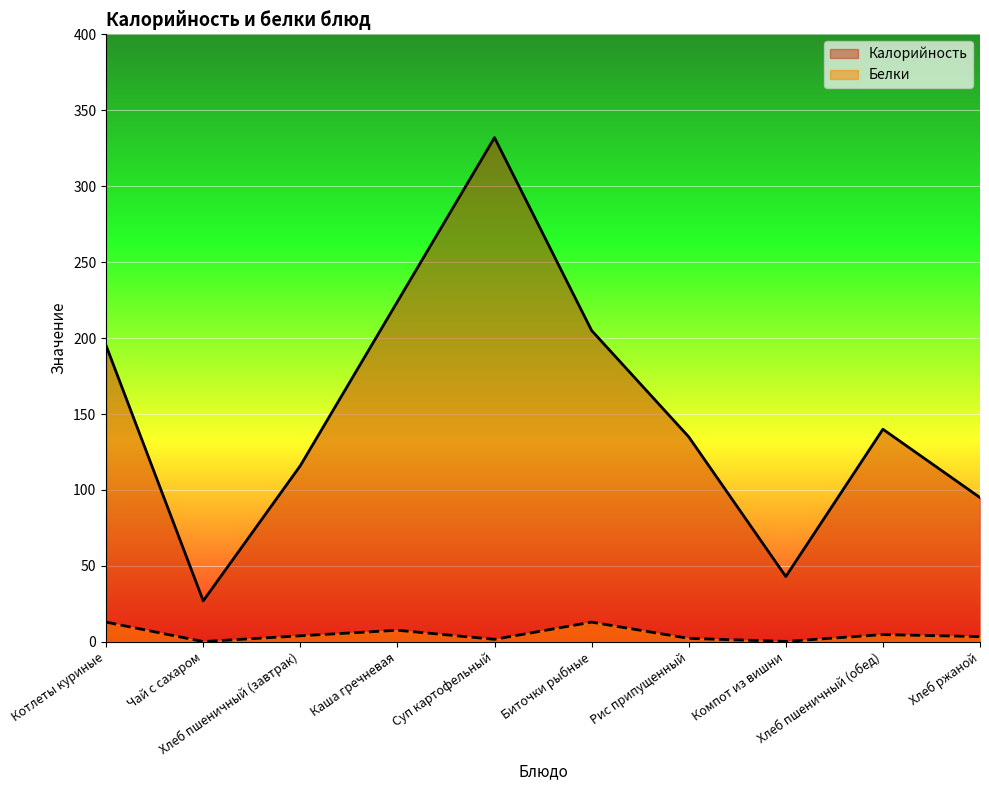

What is the label of the 4th point from the left?

Каша гречневая